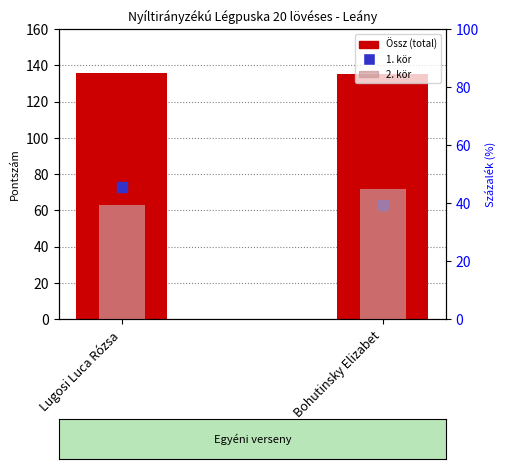

Which series reaches the minimum Y coordinate?

2. kör